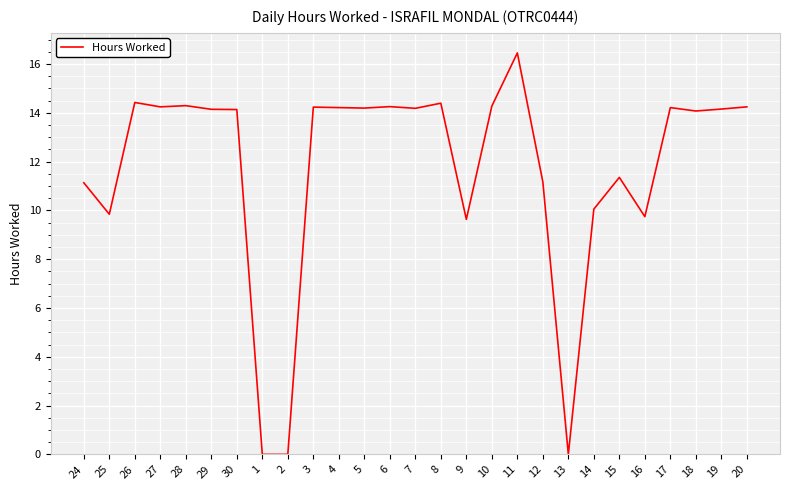

The chart shows a value of 14.2 at 4. True or false?

True